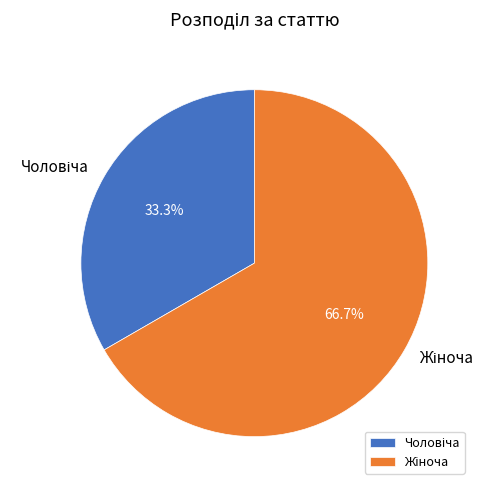

Is there a majority slice in this chart?

Yes